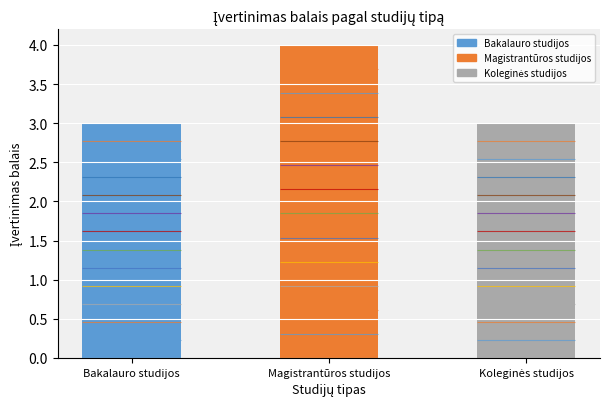

What is the sum of all values?

10